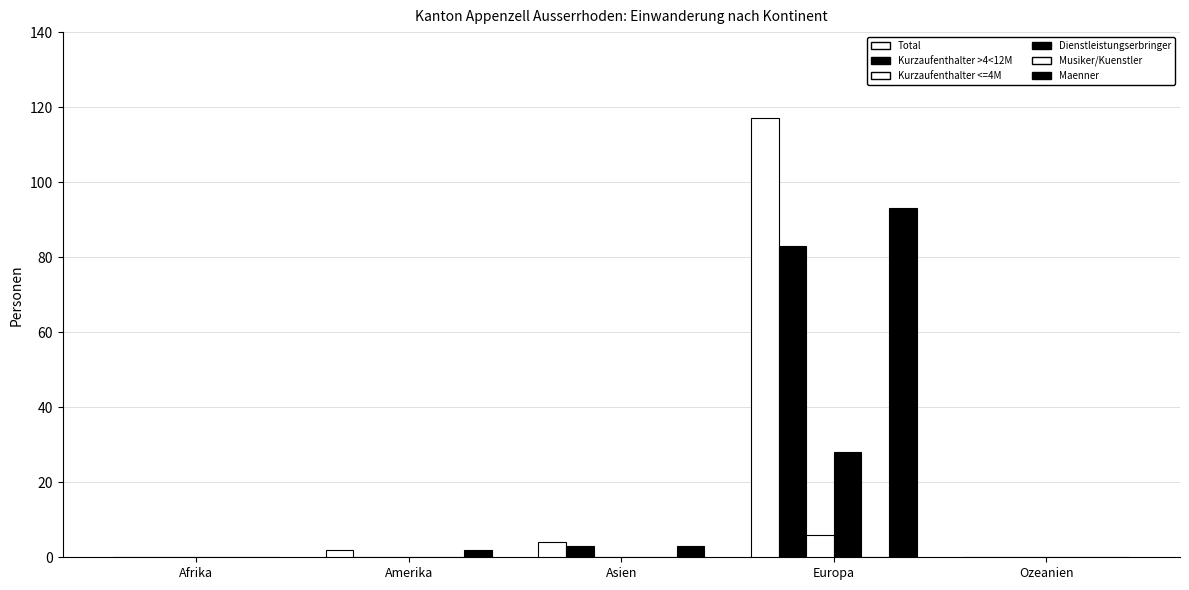

The value of Total at Afrika is -72. True or false?

False